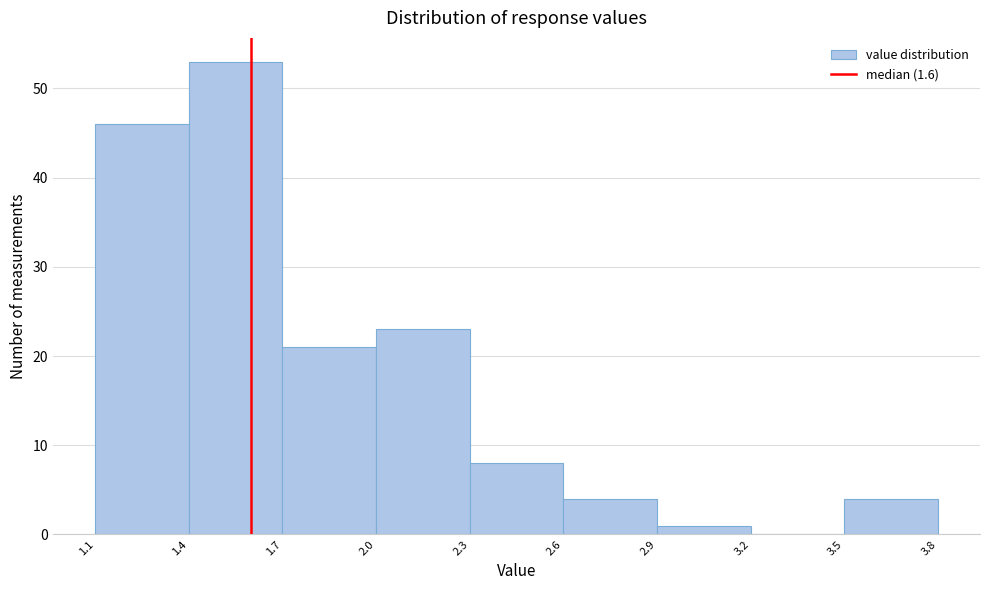

Reading left to right, list every bar in this chart as the range it spans on the x-axis followed by its height. The values are not printed on the chart, so give them approximately, as read against the axis.

1.1 to 1.4: 46
1.4 to 1.7: 53
1.7 to 2.0: 21
2.0 to 2.3: 23
2.3 to 2.6: 8
2.6 to 2.9: 4
2.9 to 3.2: 1
3.2 to 3.5: 0
3.5 to 3.8: 4